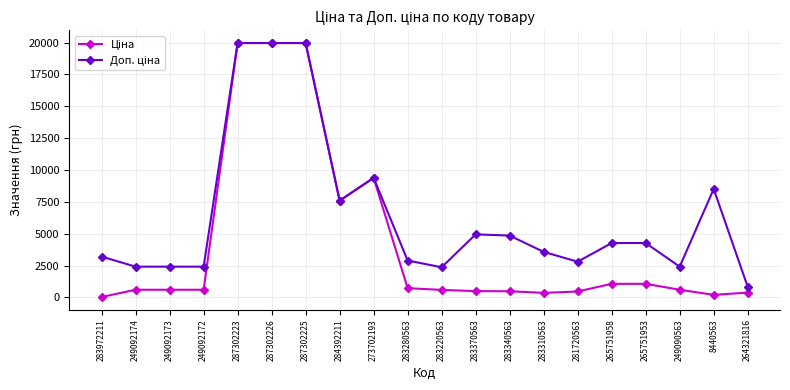

Count the number of data series in this chart.

2